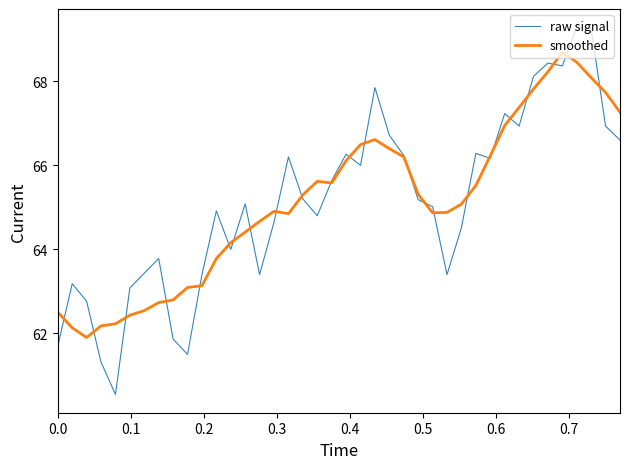

List the series in order of their peak value, highest first.

raw signal, smoothed